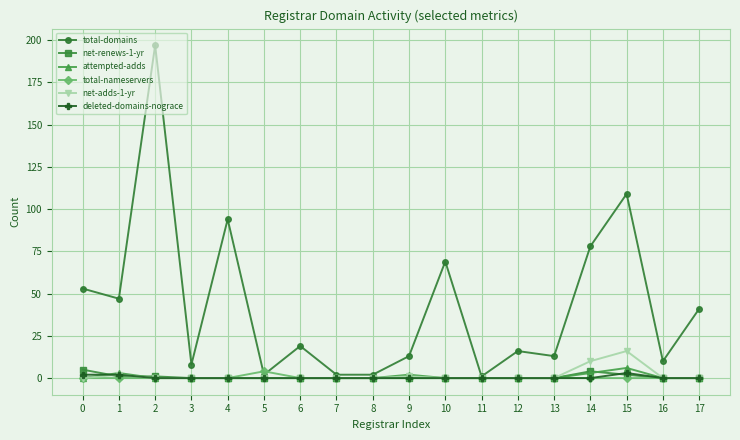

What is the maximum value shown in the chart?

197